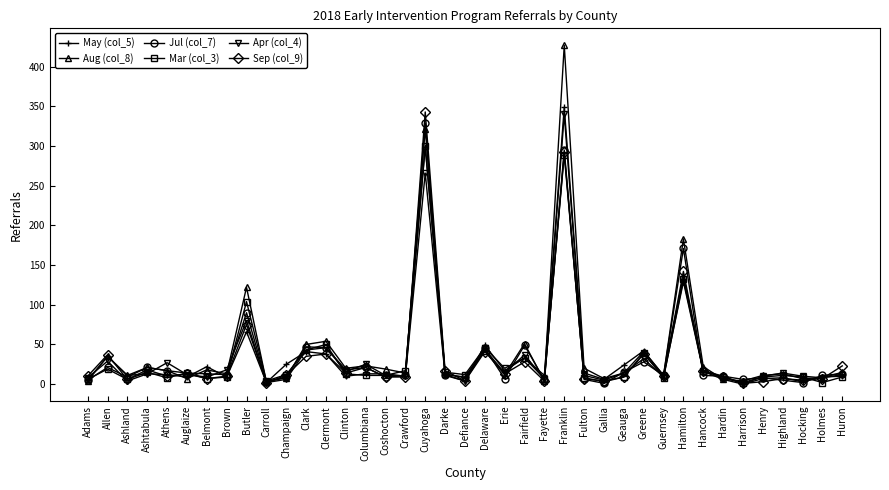

Does the chart have visible grid lines?

No